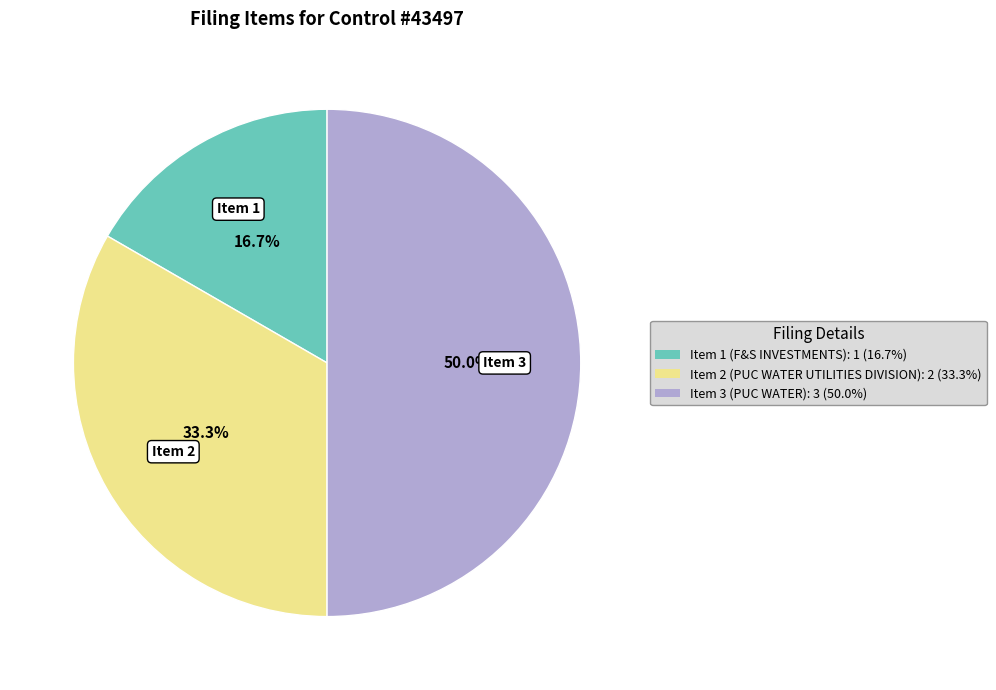

Approximately how many times larger is the value at Item 2 compared to Item 3?

0.7